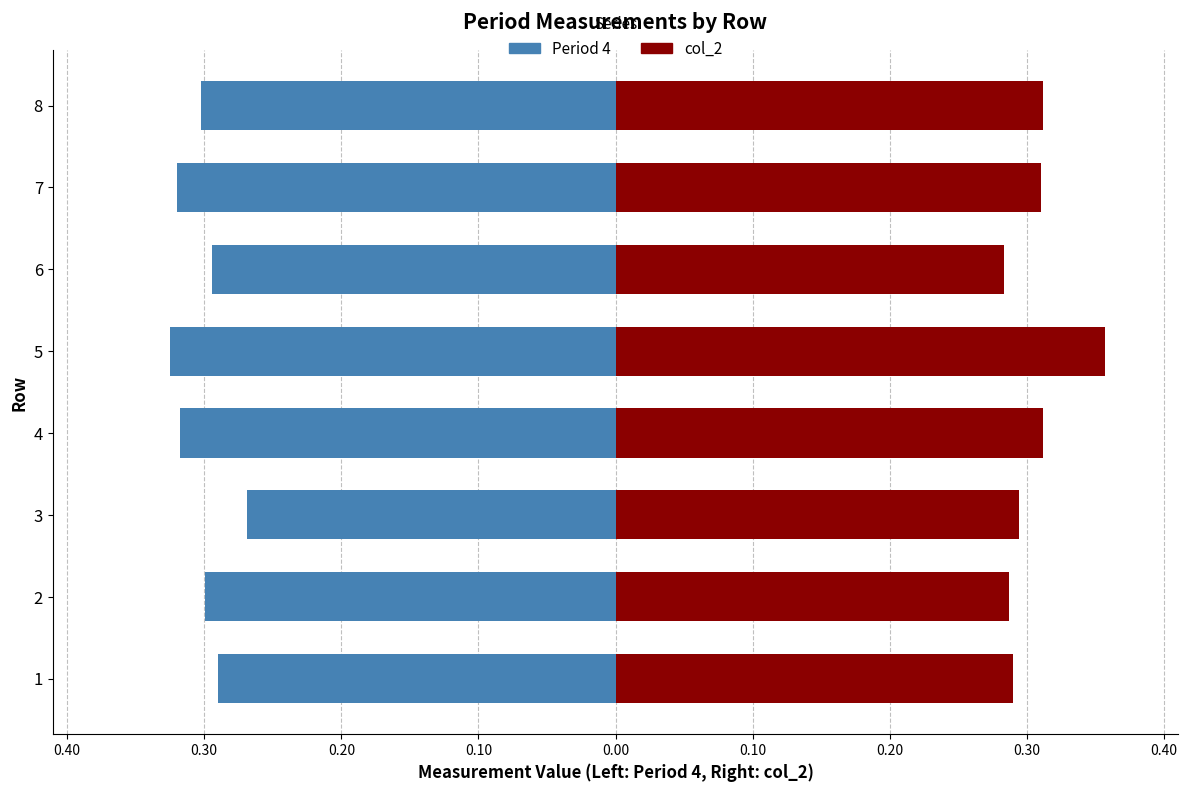

The value of col_2 at 1 is 0.4. True or false?

False